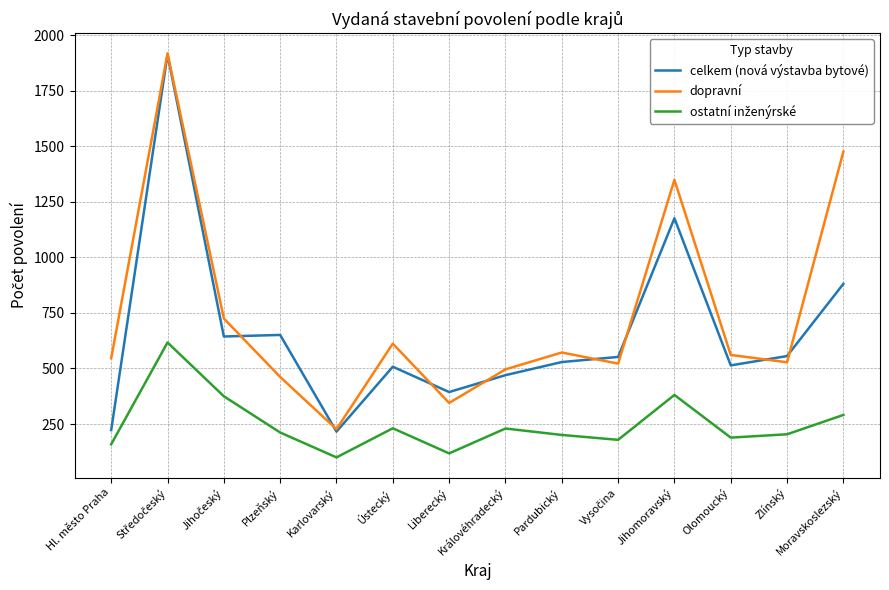

Where is celkem (nová výstavba bytové) nearest to the value 1064?

Jihomoravský